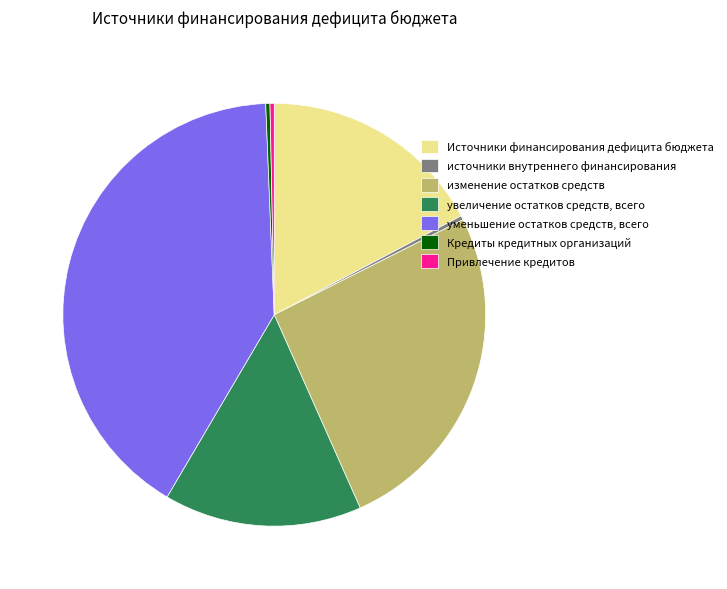

The увеличение остатков средств, всего slice represents 15% of the pie. True or false?

True